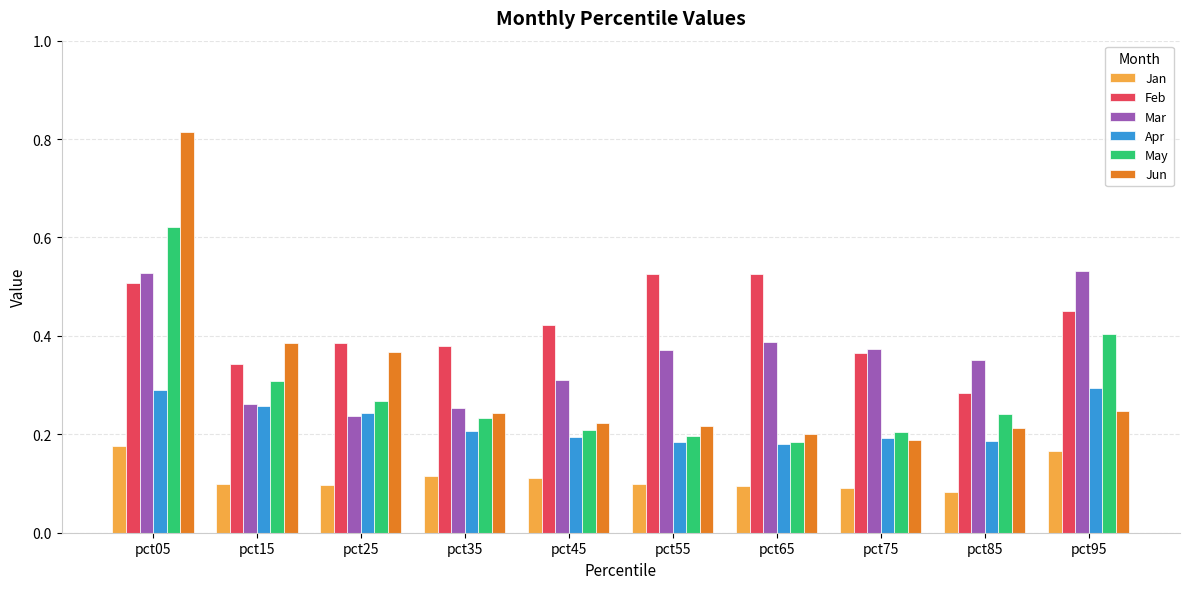

Which series has the largest total across all categories?

Feb